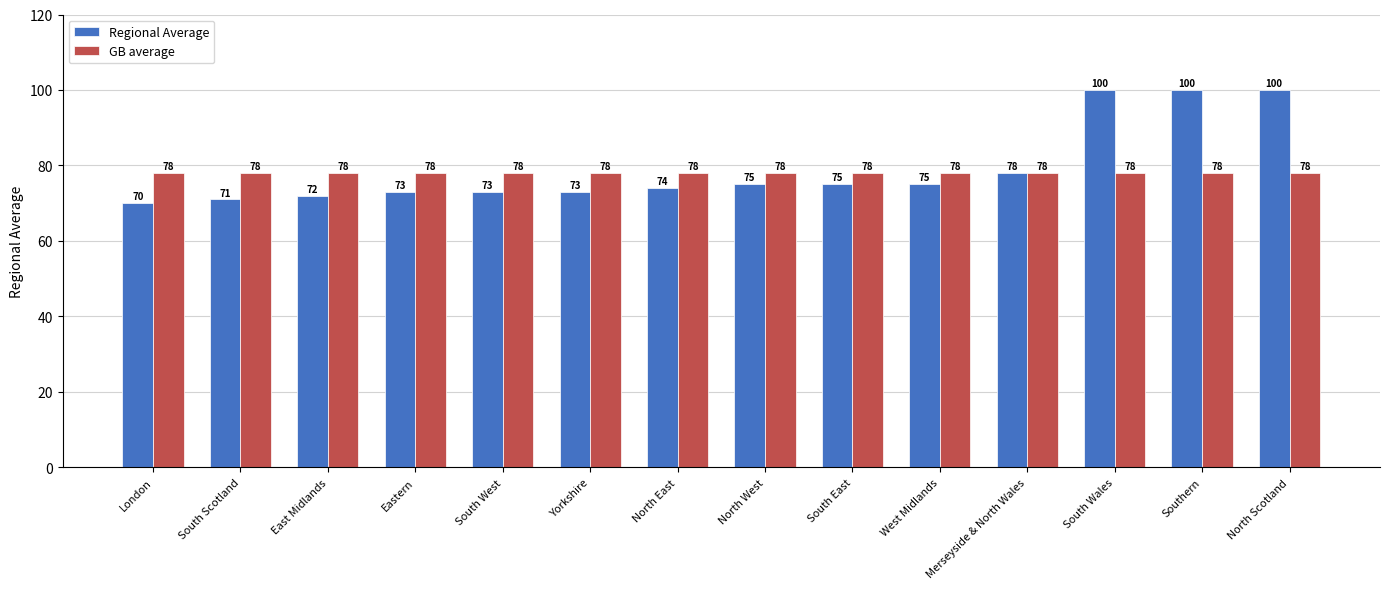

The value of GB average at South West is 29. True or false?

False